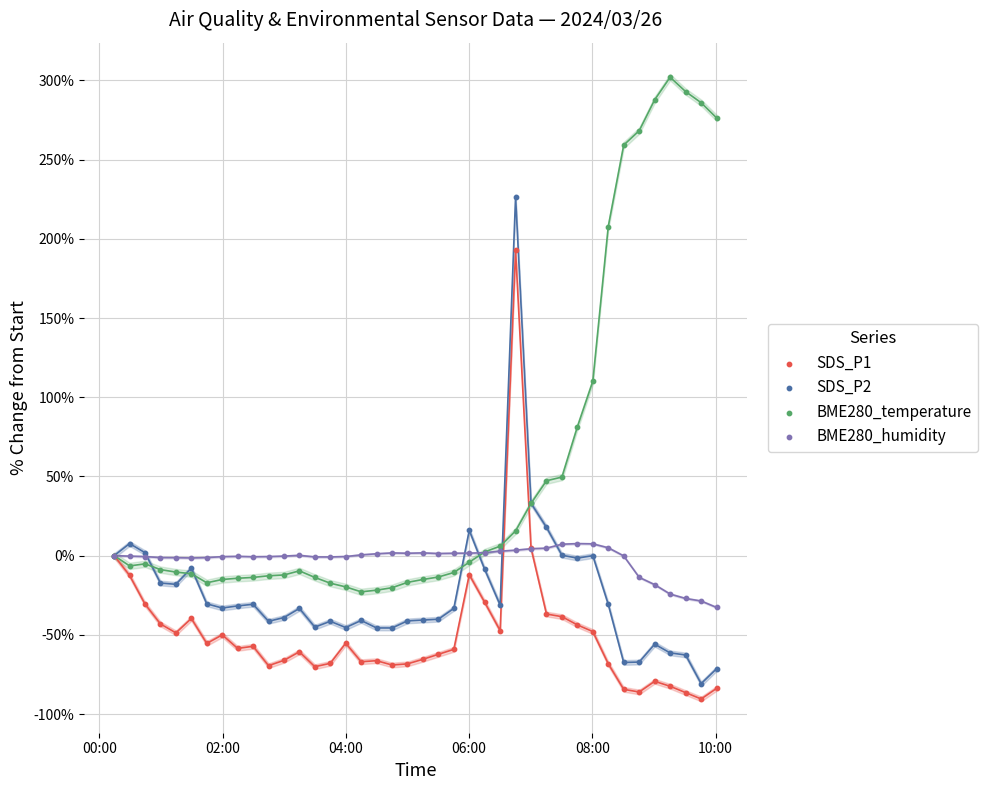

Which series contains the lowest Y value?

SDS_P1